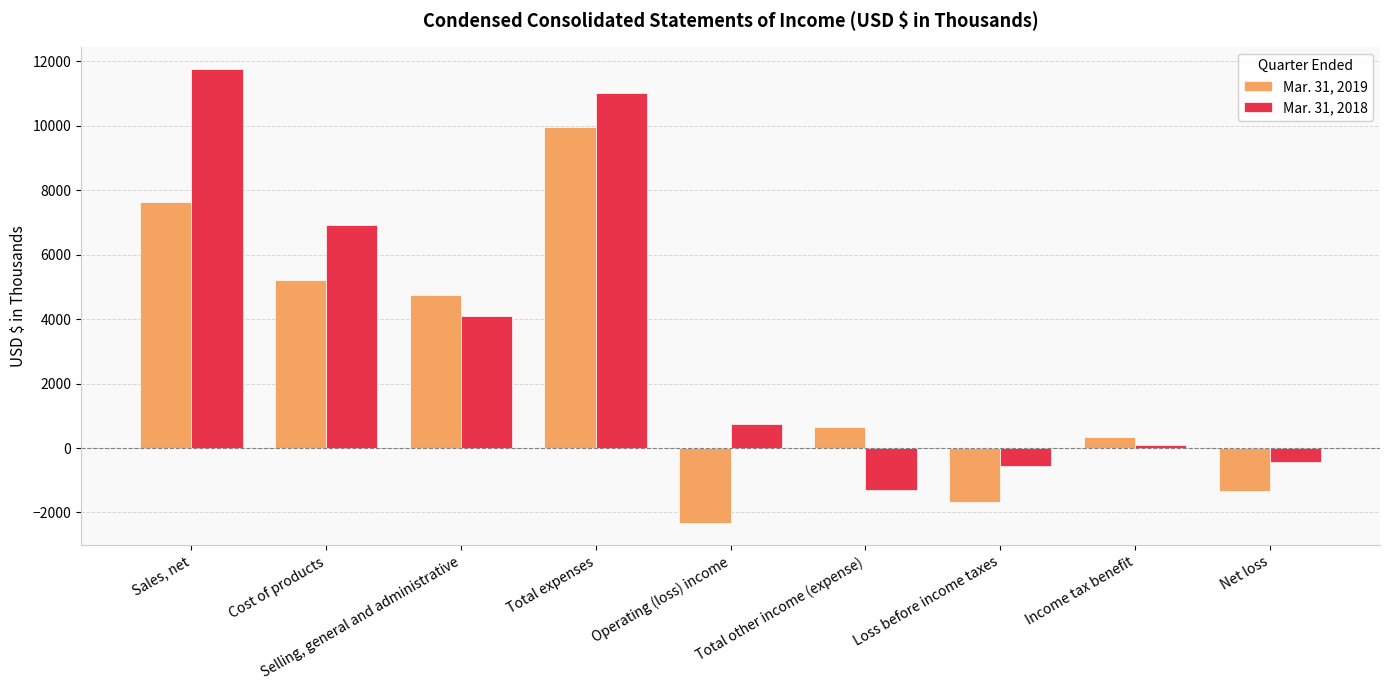

Which series has the largest total across all categories?

Mar. 31, 2018